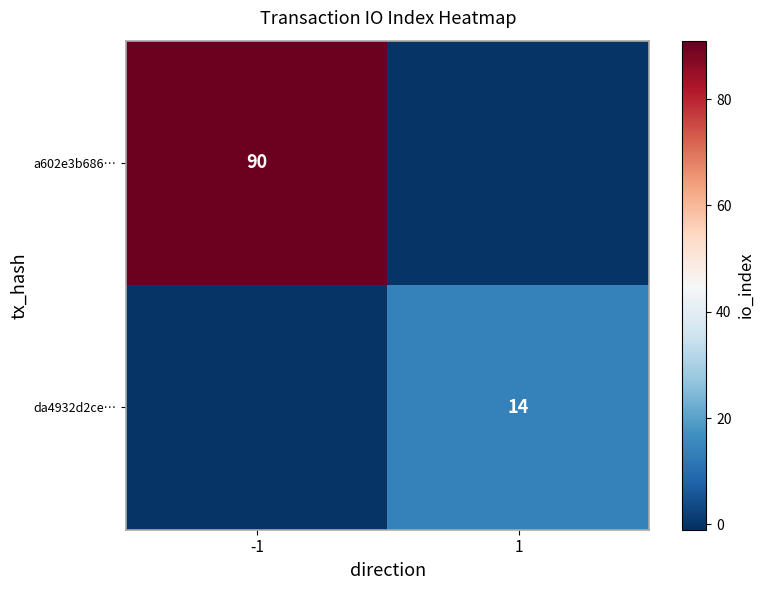

Is the value of a602e3b686… at -1 greater than the value of da4932d2ce… at 1?

Yes